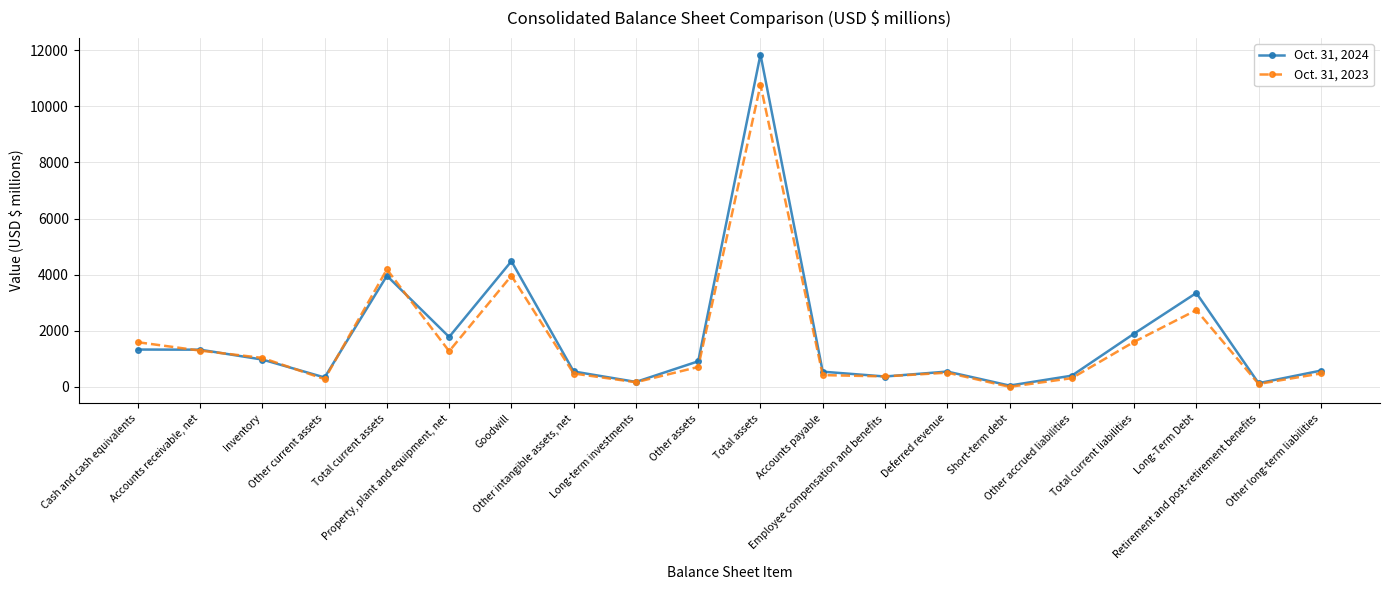

Count the number of data series in this chart.

2